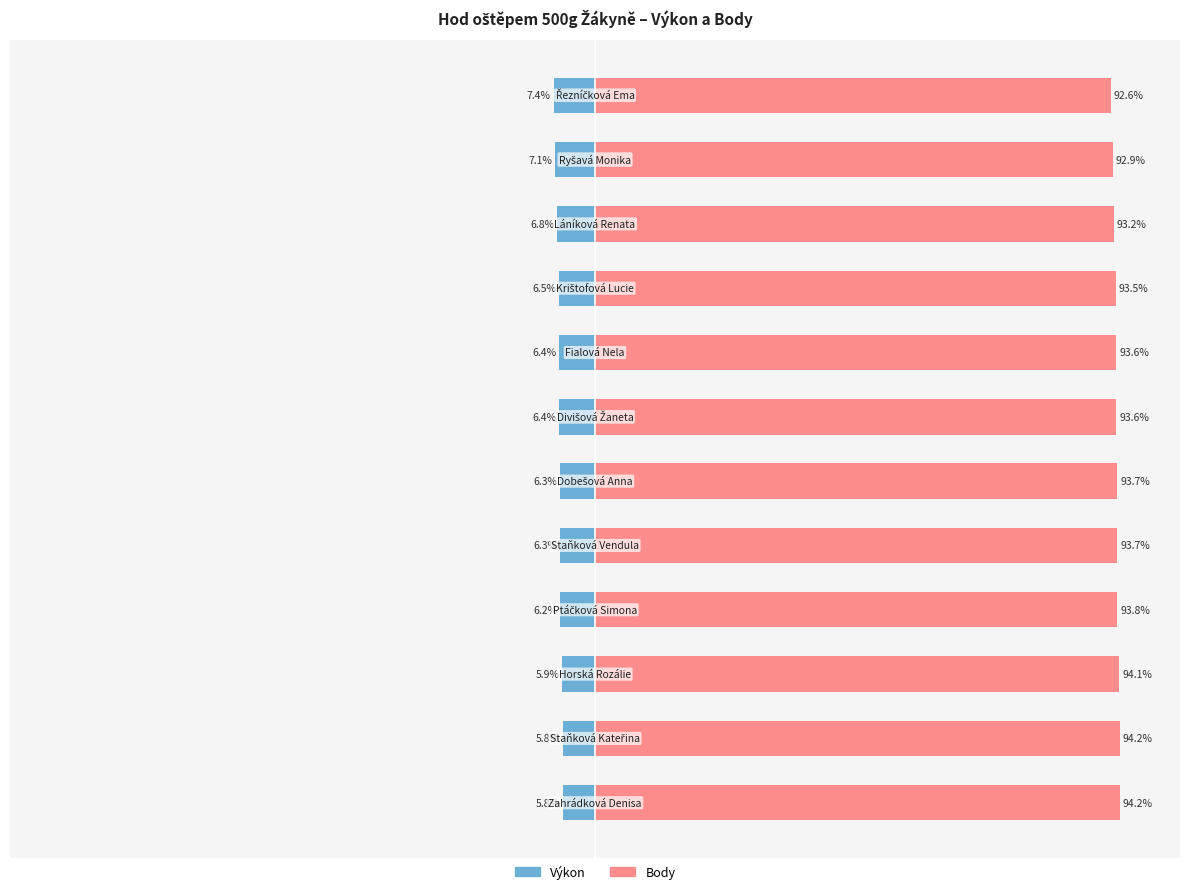

How many data points in Body are less than 93?

2